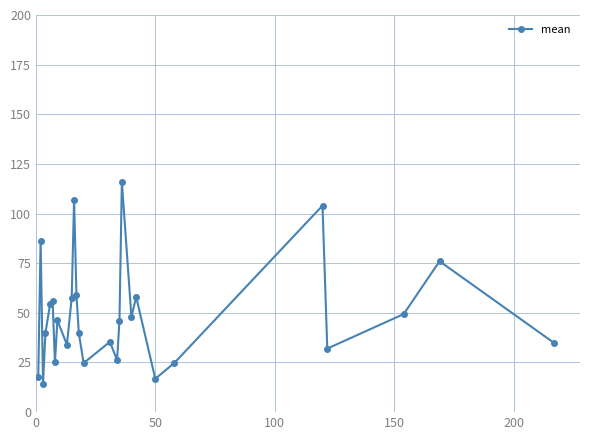

How many lines are shown in the chart?

1